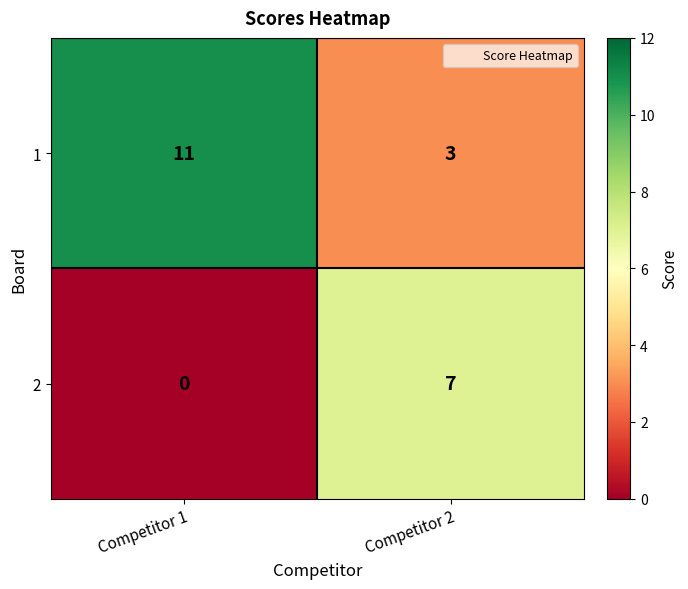

Is it true that 2 equals 2 at Competitor 1?

False